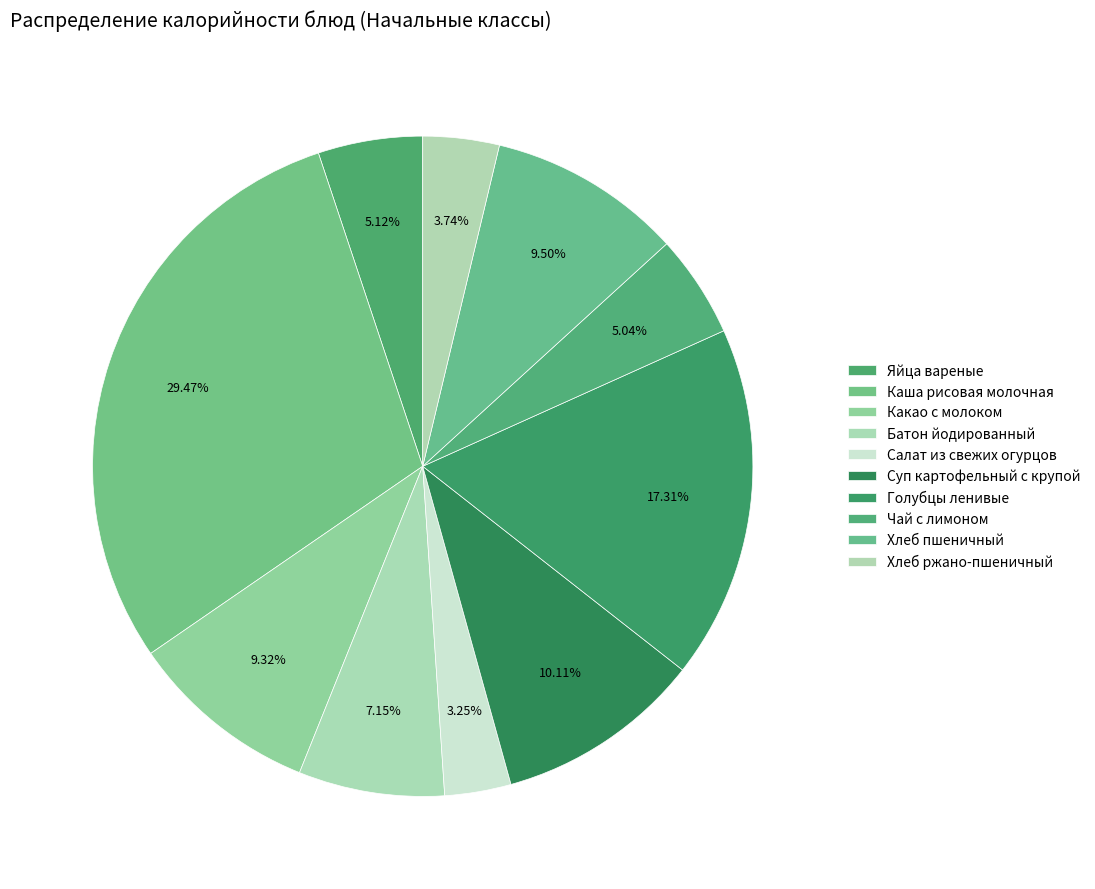

Does Суп картофельный с крупой represent more than half of the total?

No